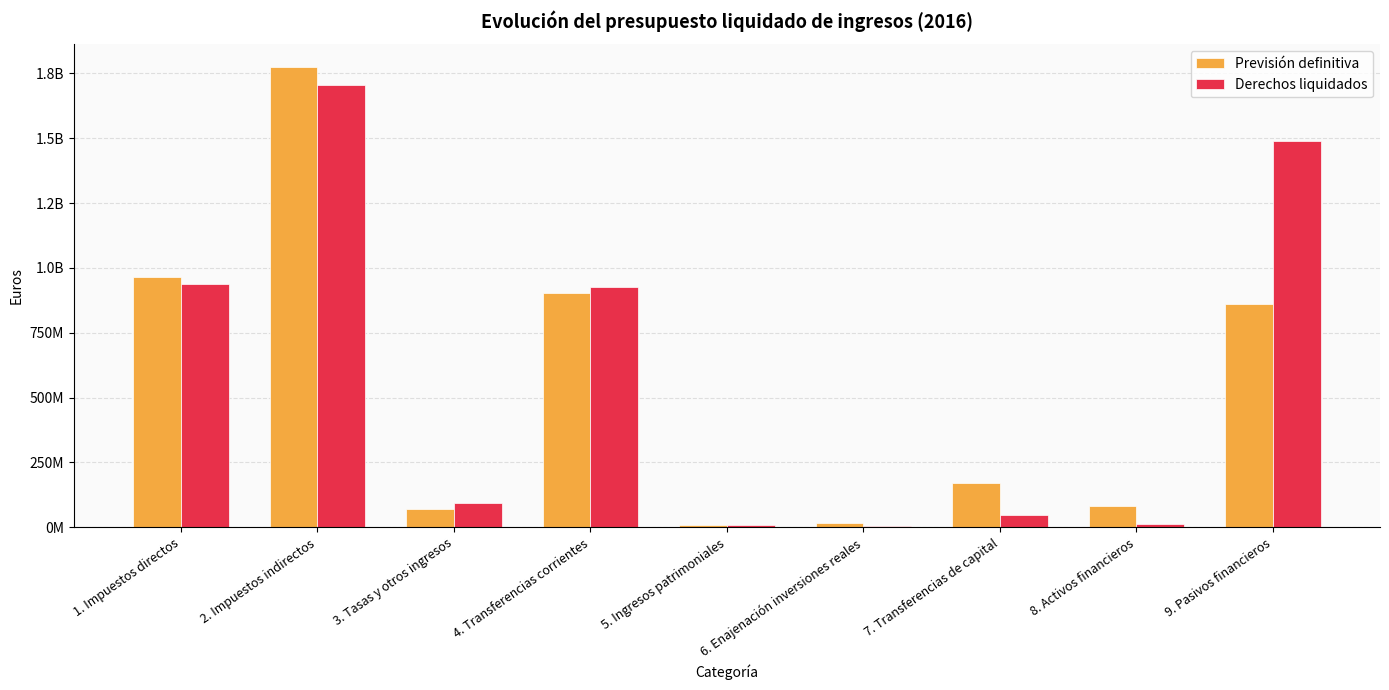

What are all the series names shown in the legend?

Previsión definitiva, Derechos liquidados